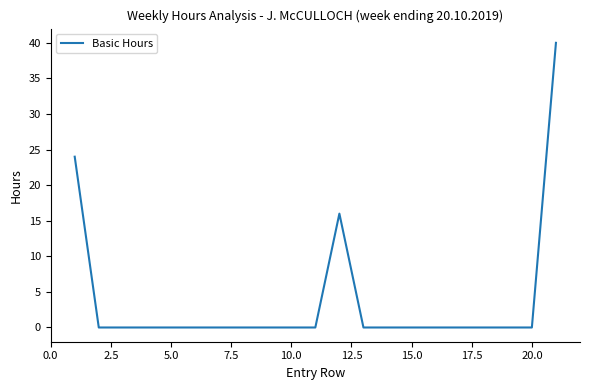

What is the sum of all values?

80